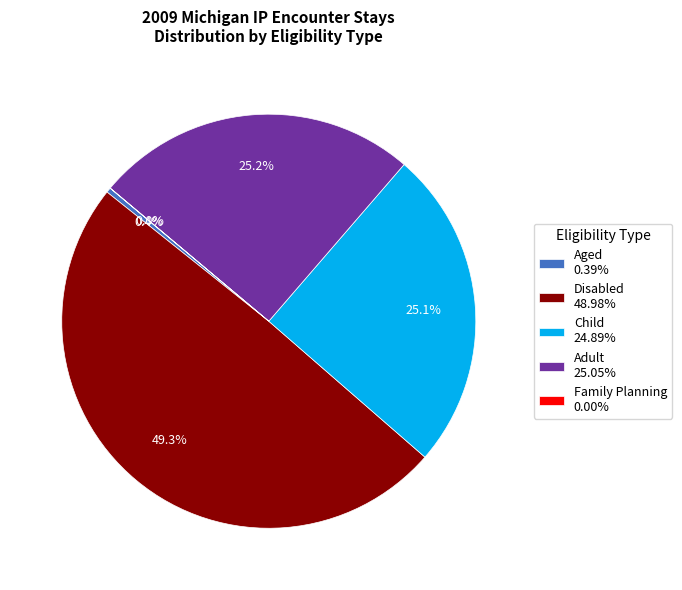

Does any single category account for the majority?

No